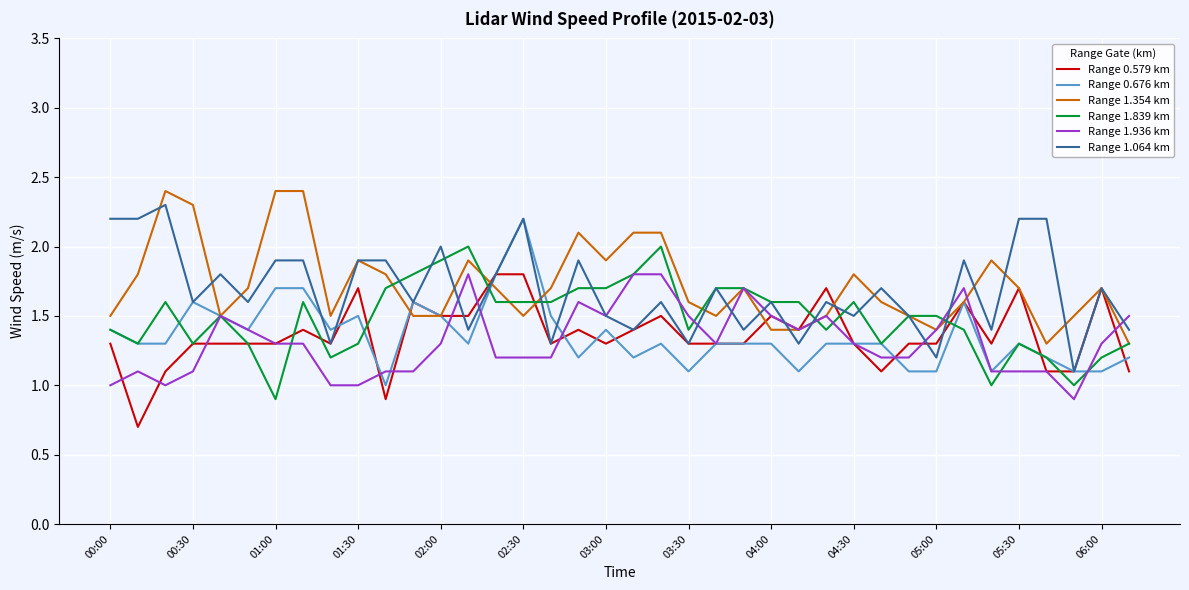

True or false: Range 1.936 km and Range 1.839 km cross at least once.

True